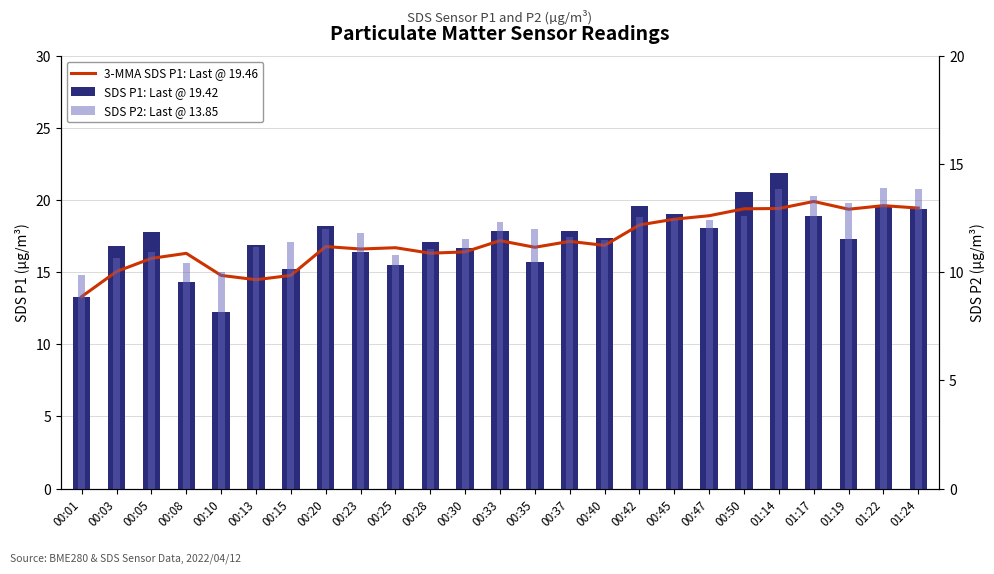

What is the sum of all SDS P1: Last @ 19.42 values?

433.9